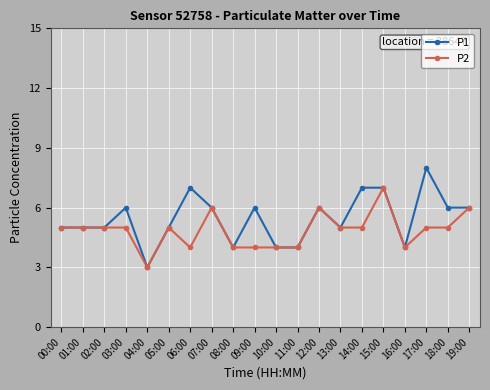

What is the label of the 1st point from the left?

00:00